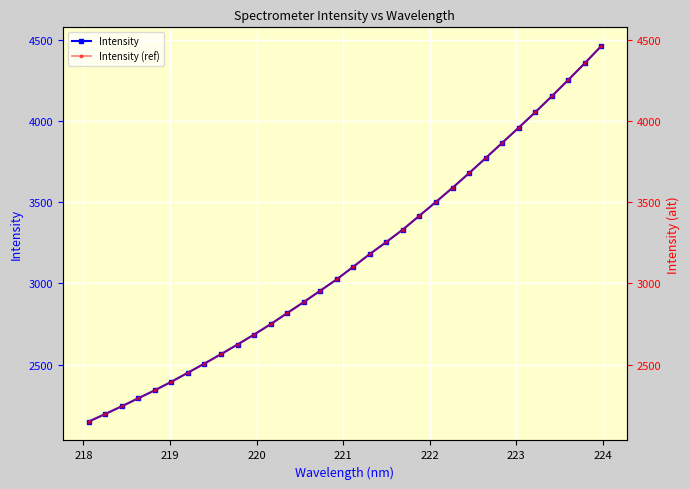

What is the value of the Intensity point at the 22nd from the left?

3501.5